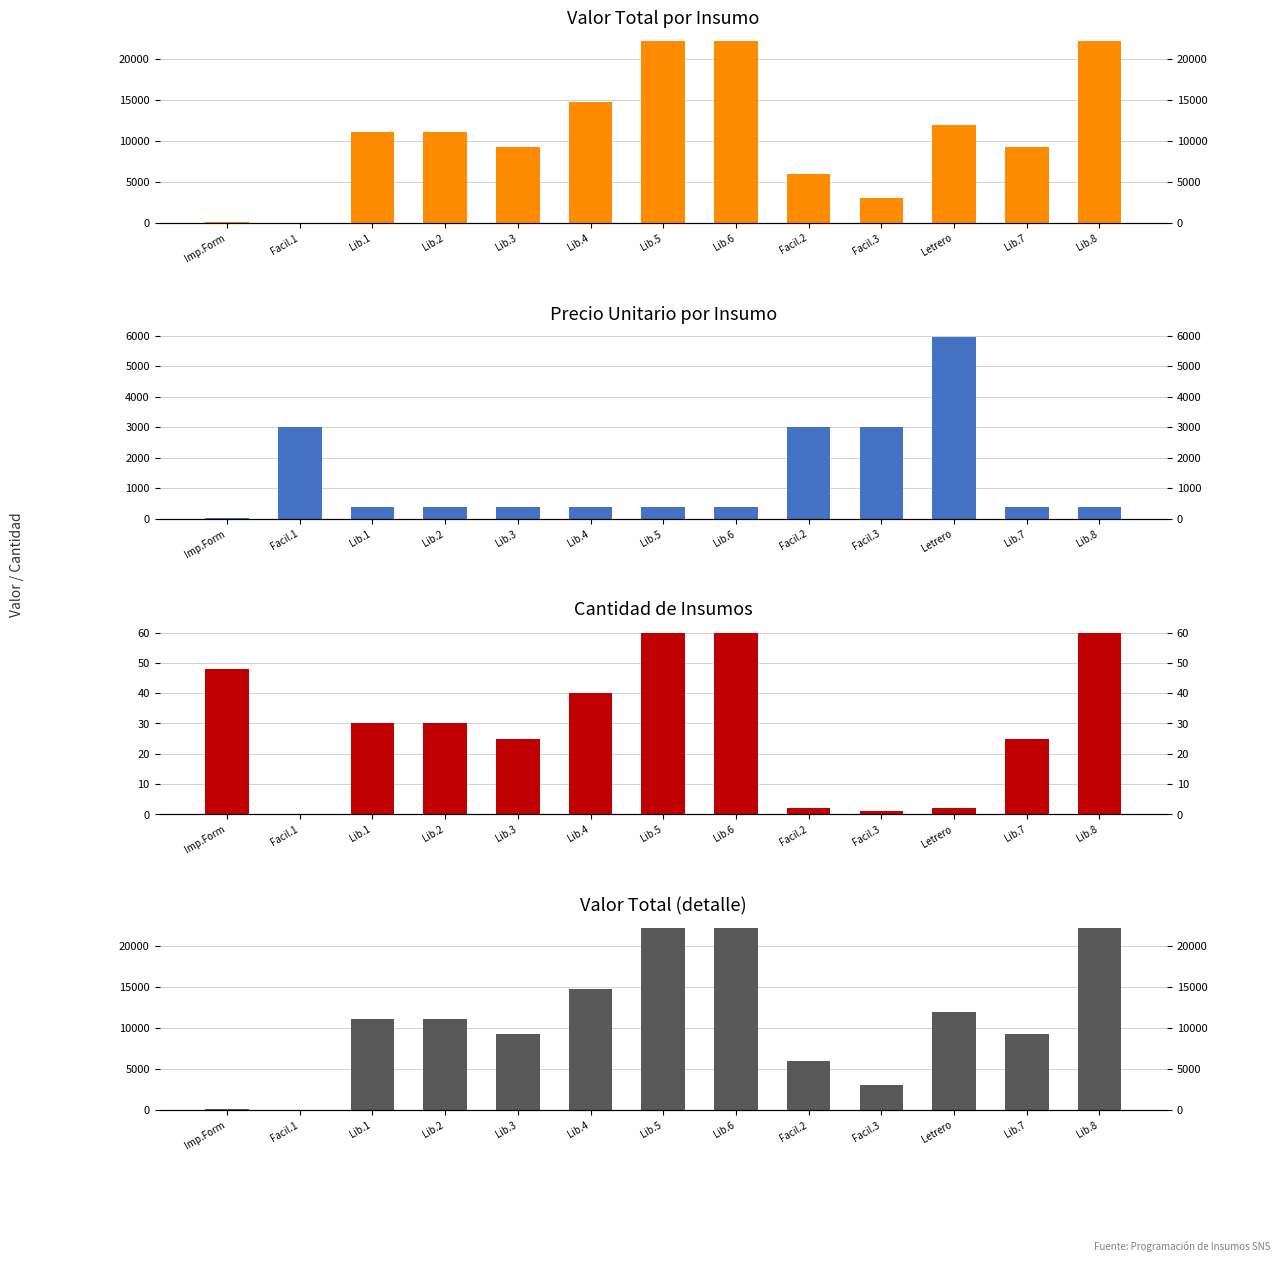

What is the difference between the maximum and minimum values in the Valor Total por Insumo series?

22125.0